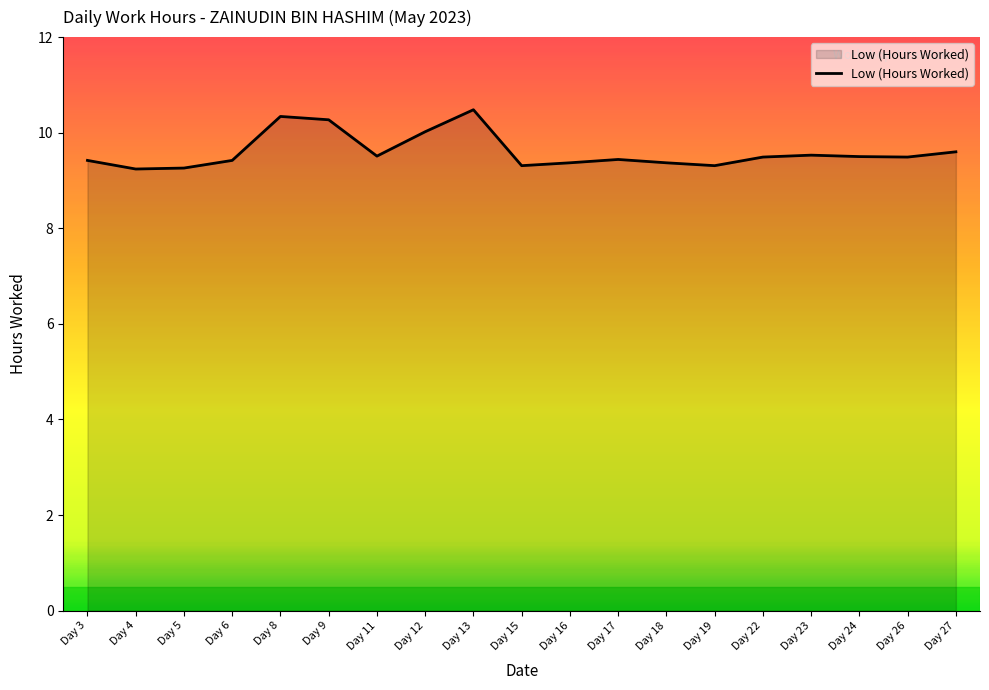

Read the value at Day 8.

10.3